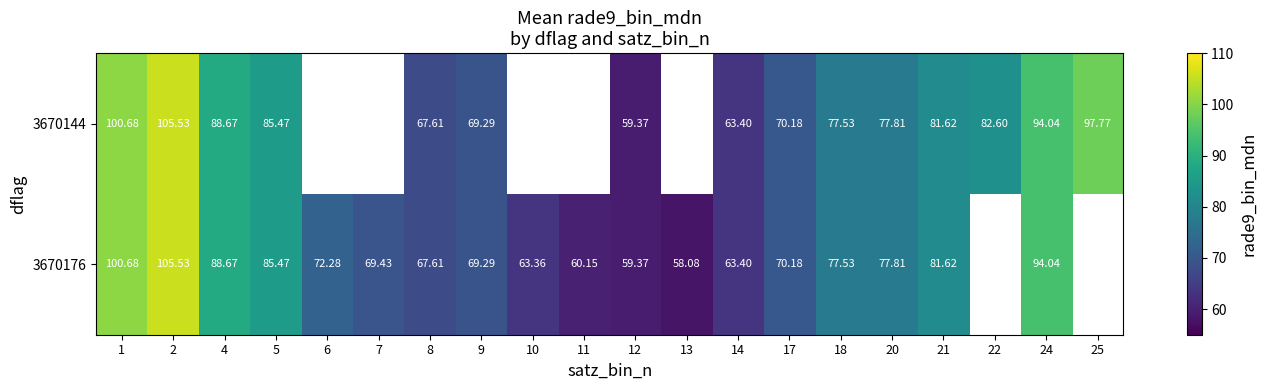

Count the number of categories in the chart.

20